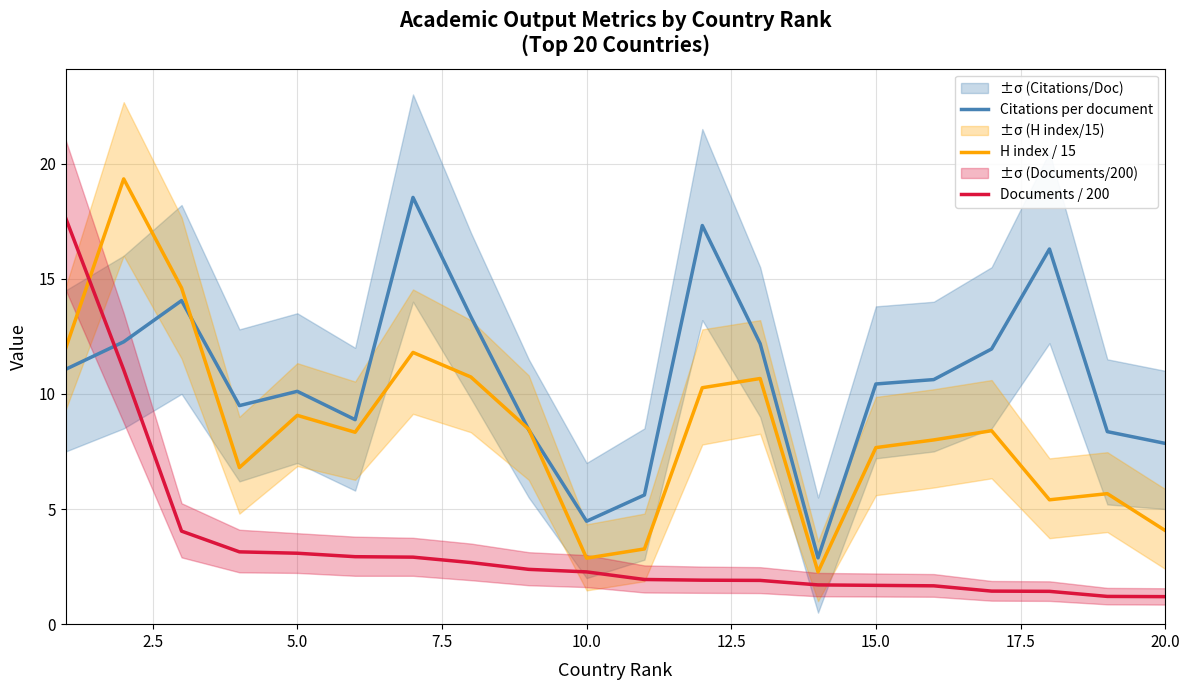

What is the sum of all H index / 15 values?

169.7